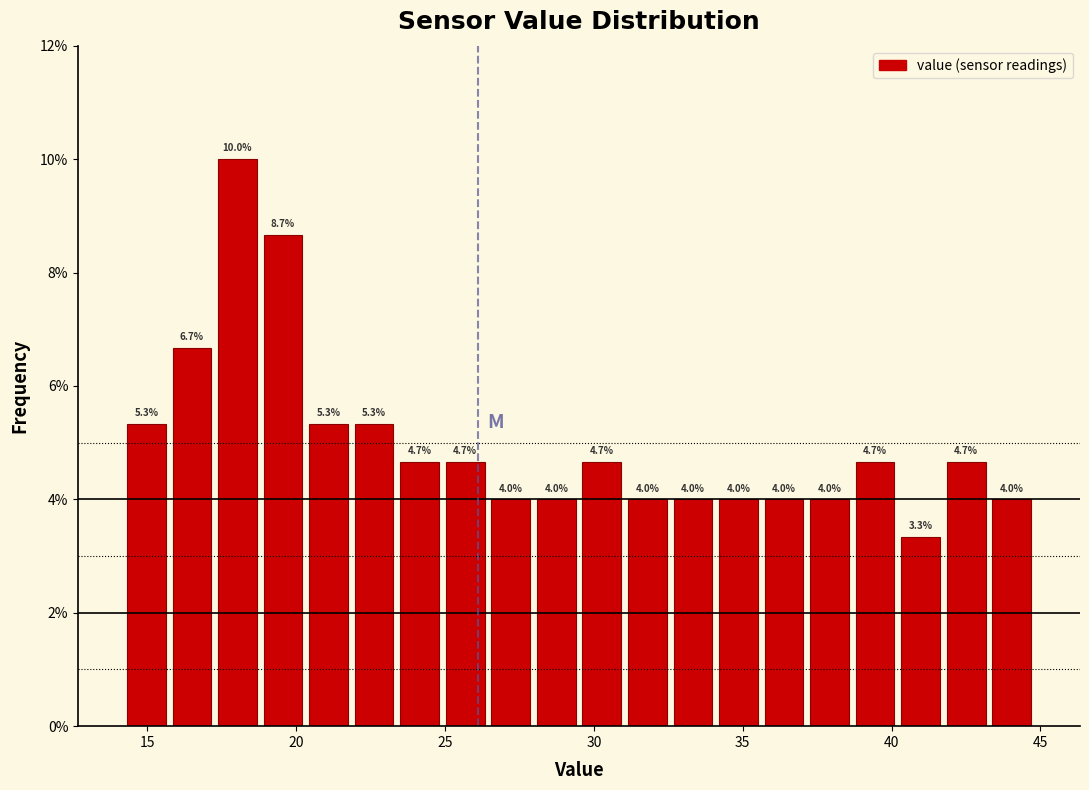

Read against the x-axis, roughly where is the centre of the tallest bar?

18.0